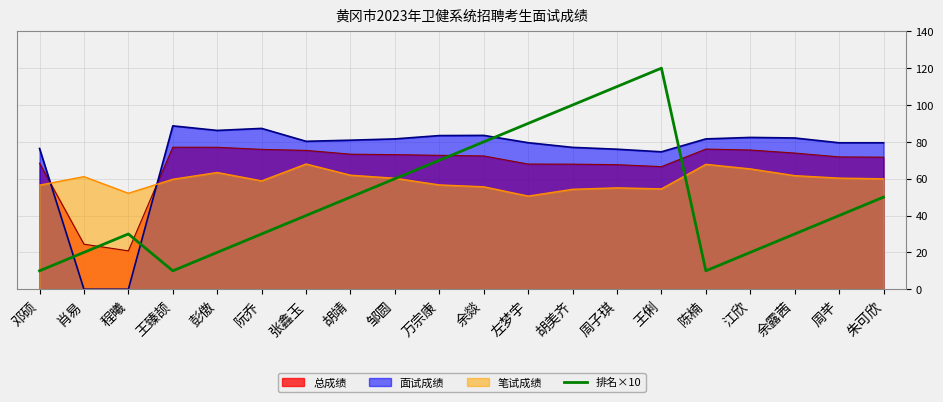

The value at 江欣 is 20. True or false?

True